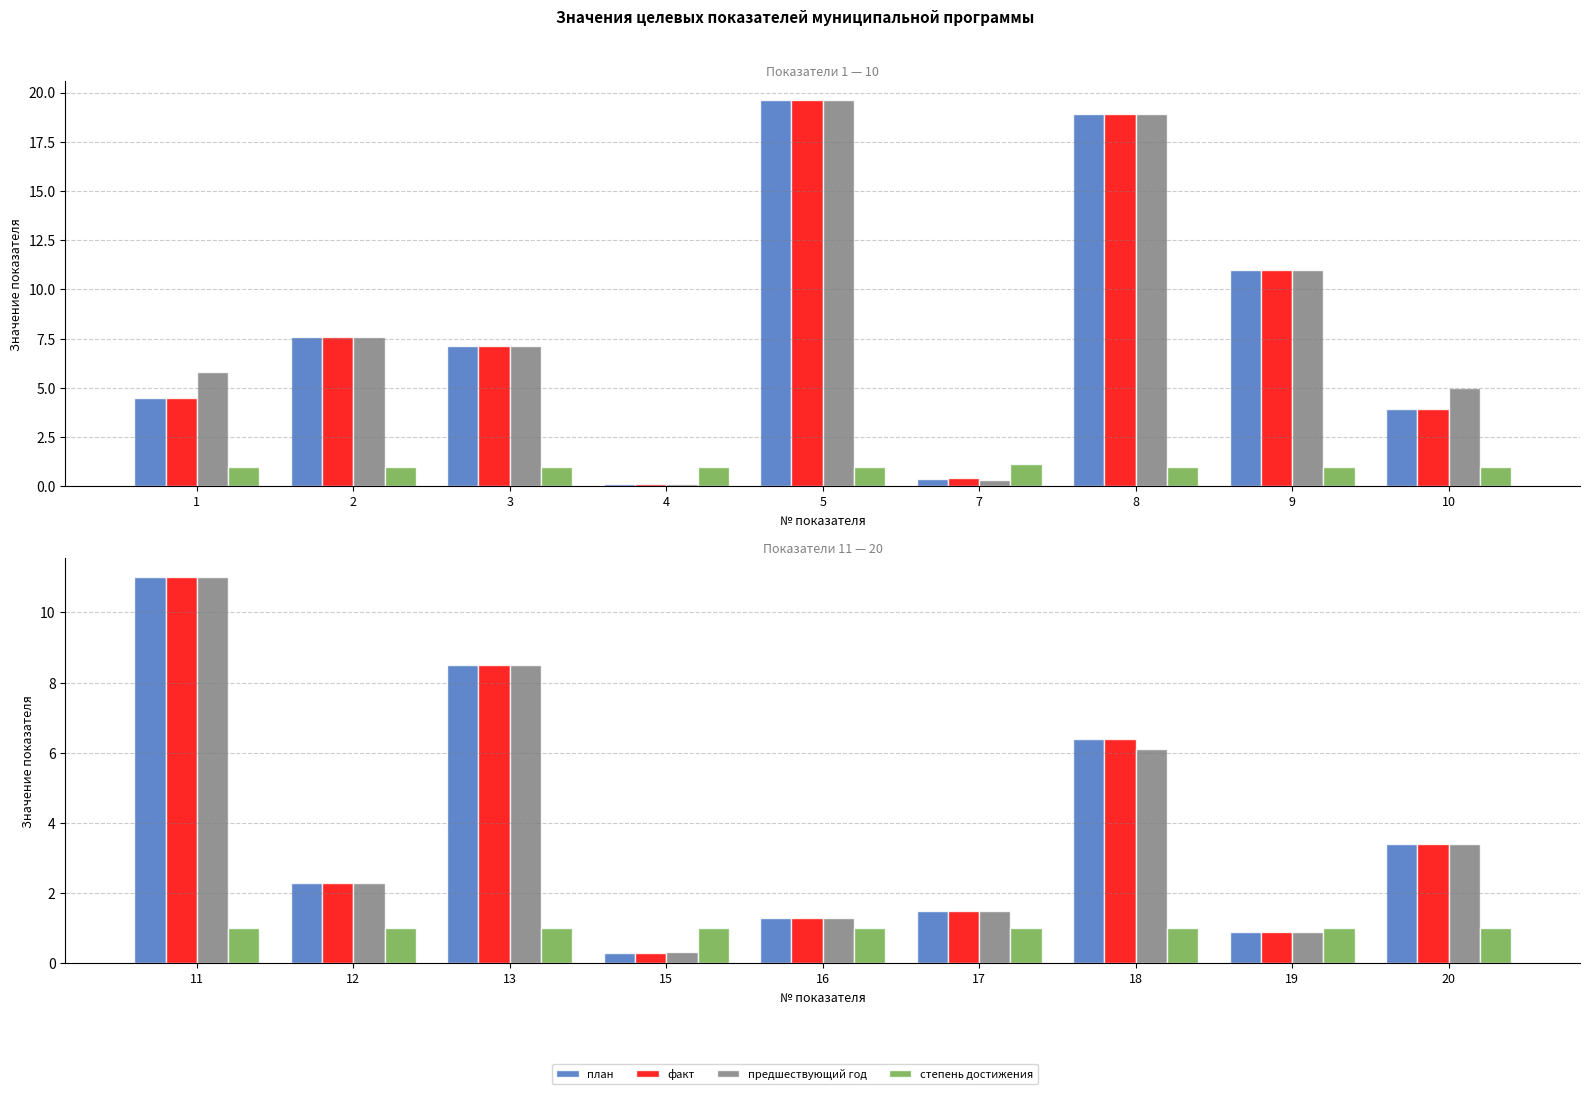

The value of степень достижения at 18 is 0.6. True or false?

False